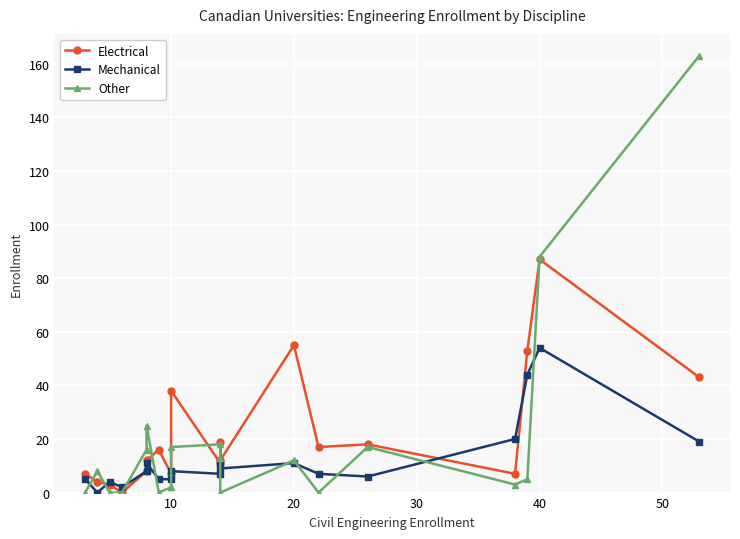

How many lines are shown in the chart?

3